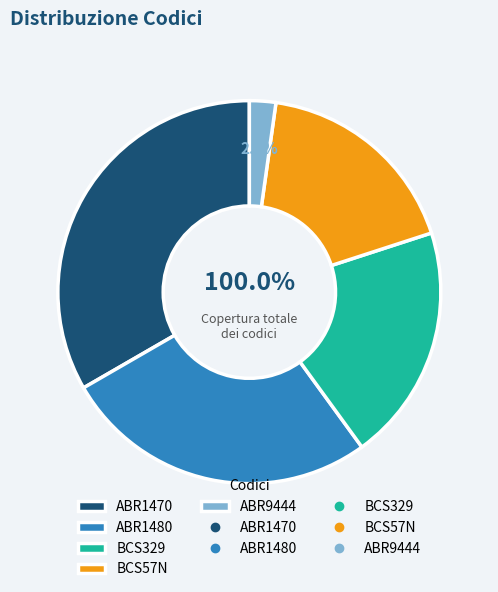

To the nearest percent, what portion does ABR1470 represent?

33%